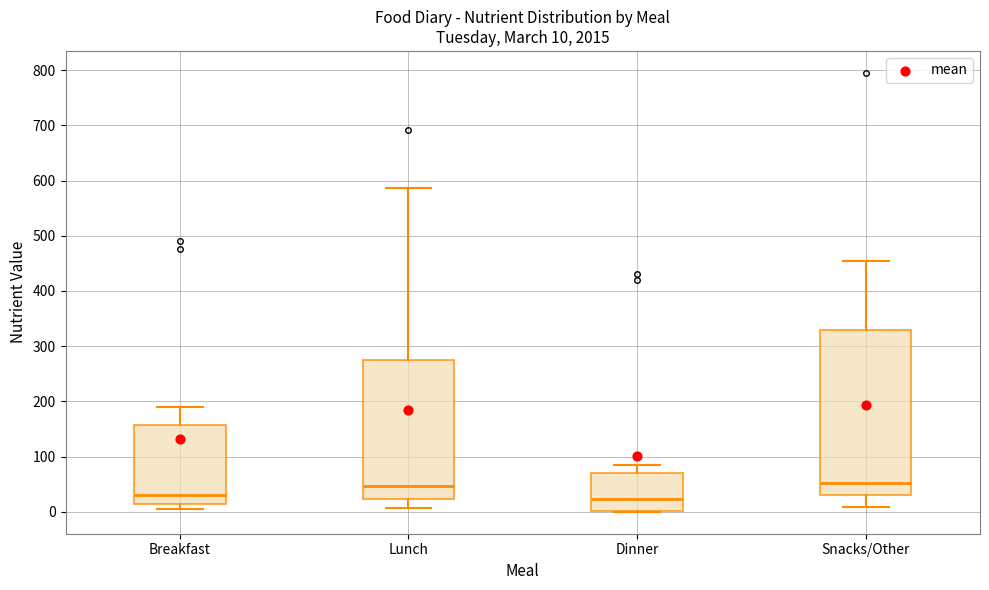

Comparing the boxes themselves (not the whiskers), which one is the tallest?

Snacks/Other